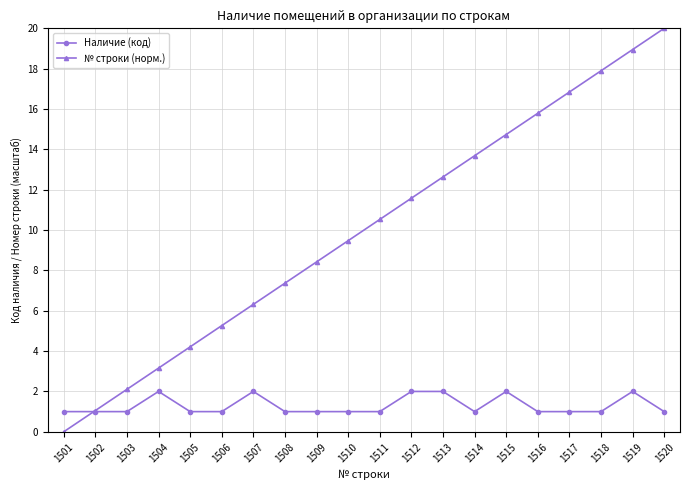

What are all the series names shown in the legend?

Наличие (код), № строки (норм.)